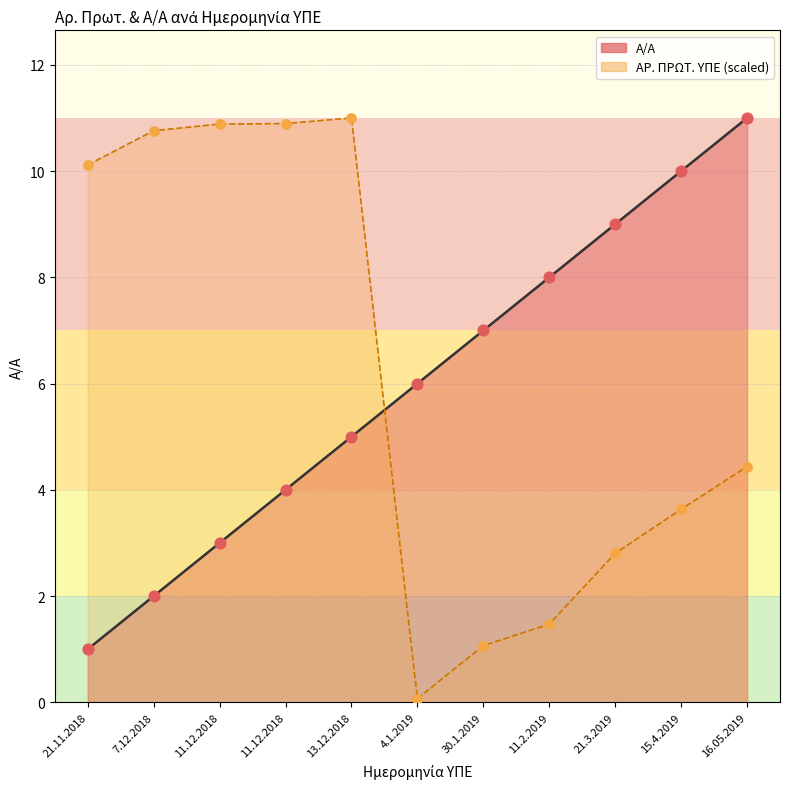

At which category is the sum across all series the highest?

13.12.2018